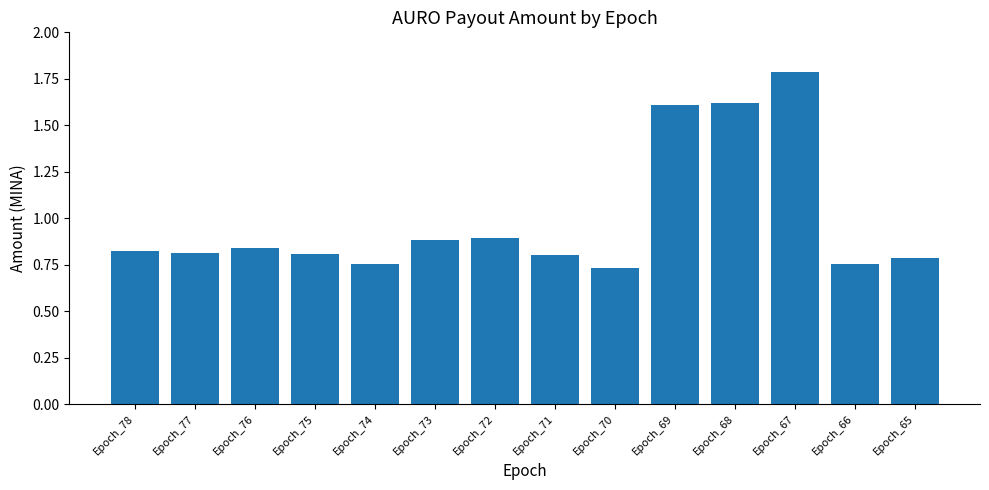

Which category has the lowest value across all series?

Epoch_70